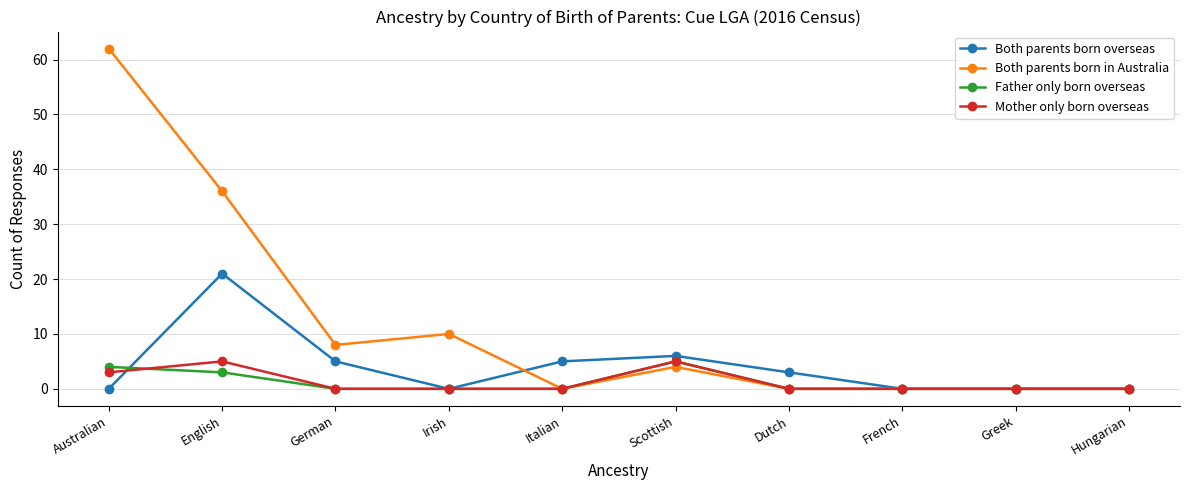

Reading left to right, extract all data points from this chart.

Both parents born overseas: 0	21	5	0	5	6	3	0	0	0
Both parents born in Australia: 62	36	8	10	0	4	0	0	0	0
Father only born overseas: 4	3	0	0	0	5	0	0	0	0
Mother only born overseas: 3	5	0	0	0	5	0	0	0	0